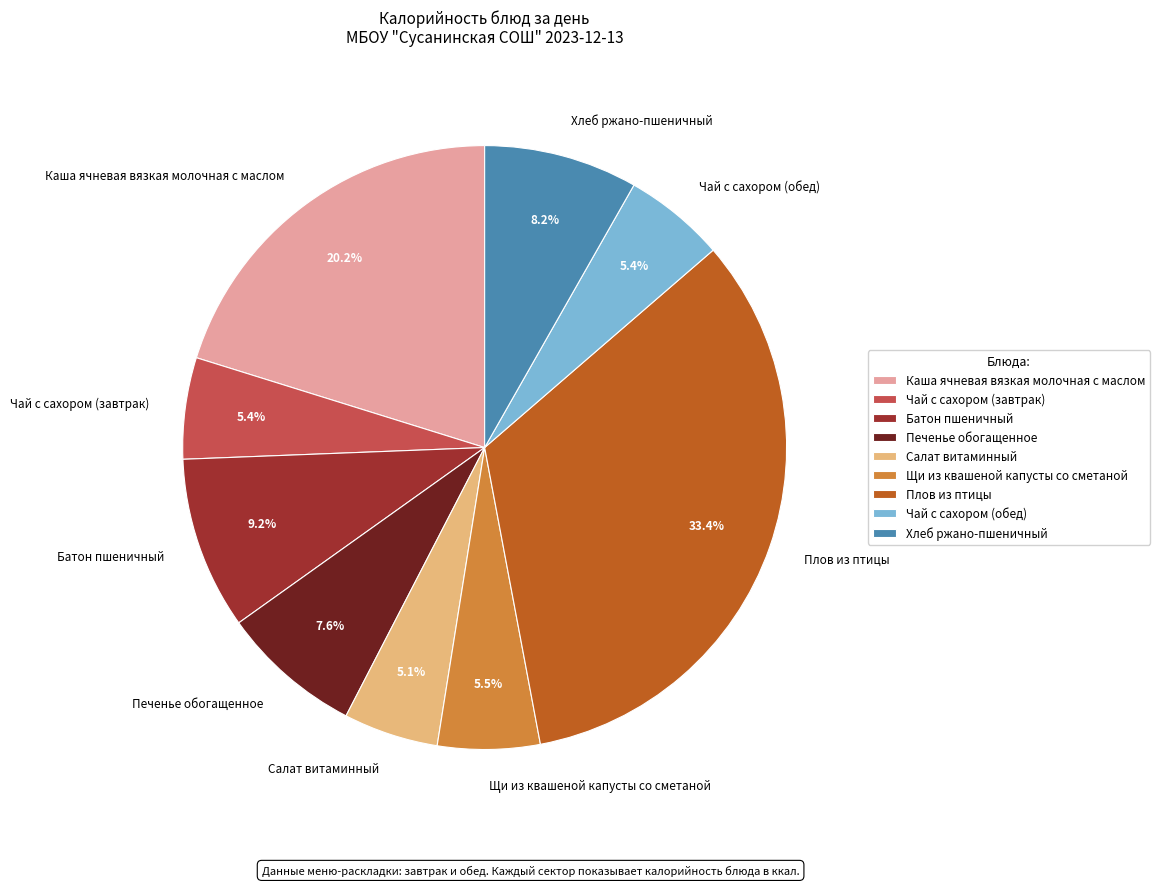

Is it true that Каша ячневая вязкая молочная с маслом is 34% of the pie?

False